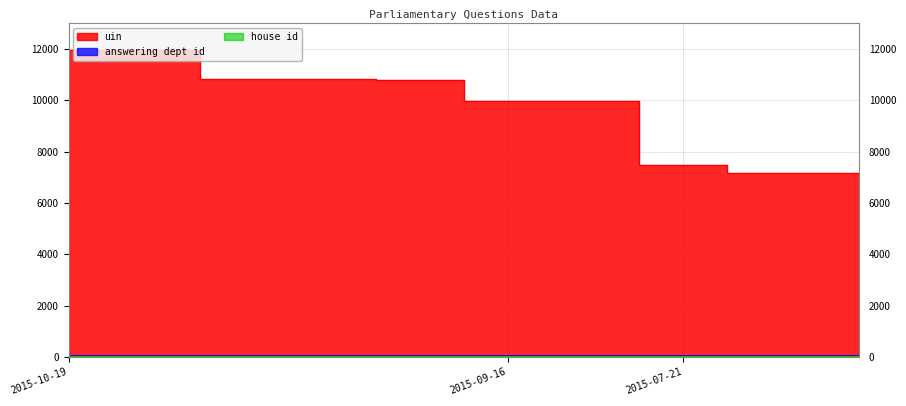

True or false: house id and answering dept id cross at least once.

False